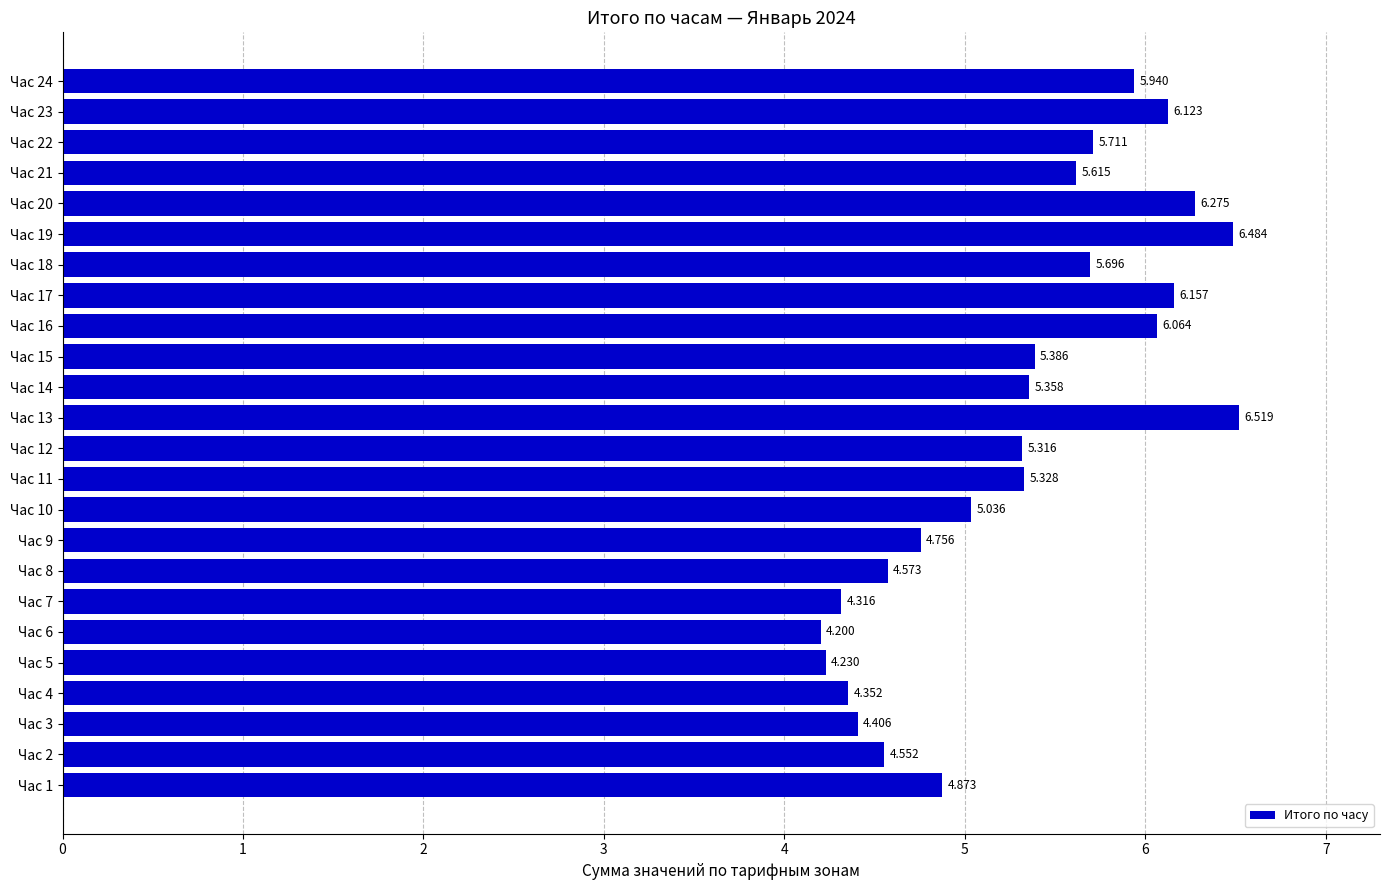

Does the chart contain stacked bars?

No